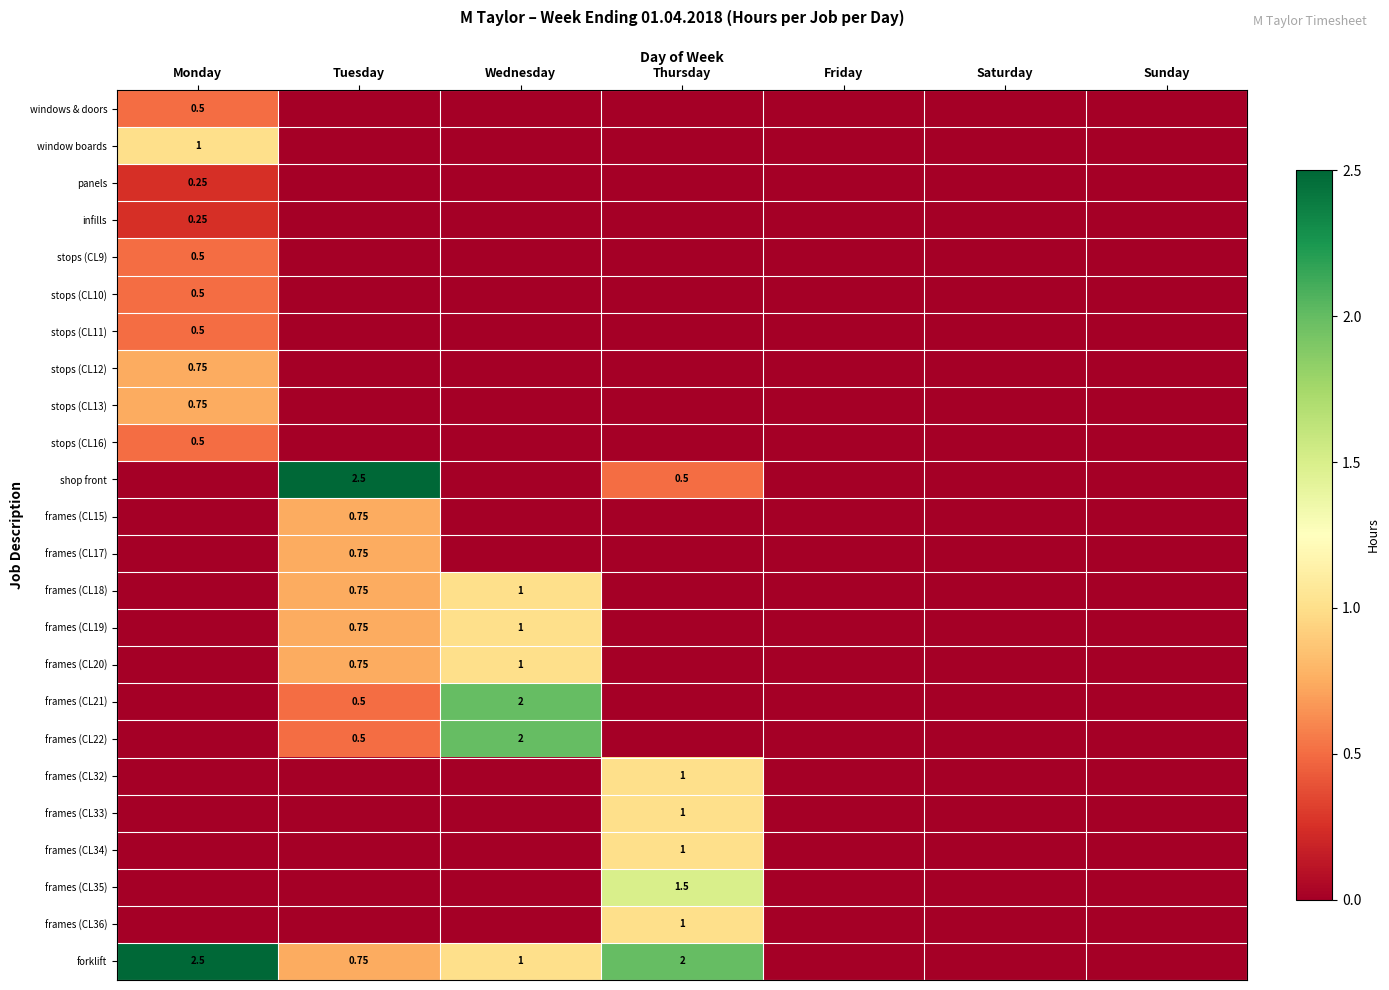

At how many categories does at least one series exceed 2?

2